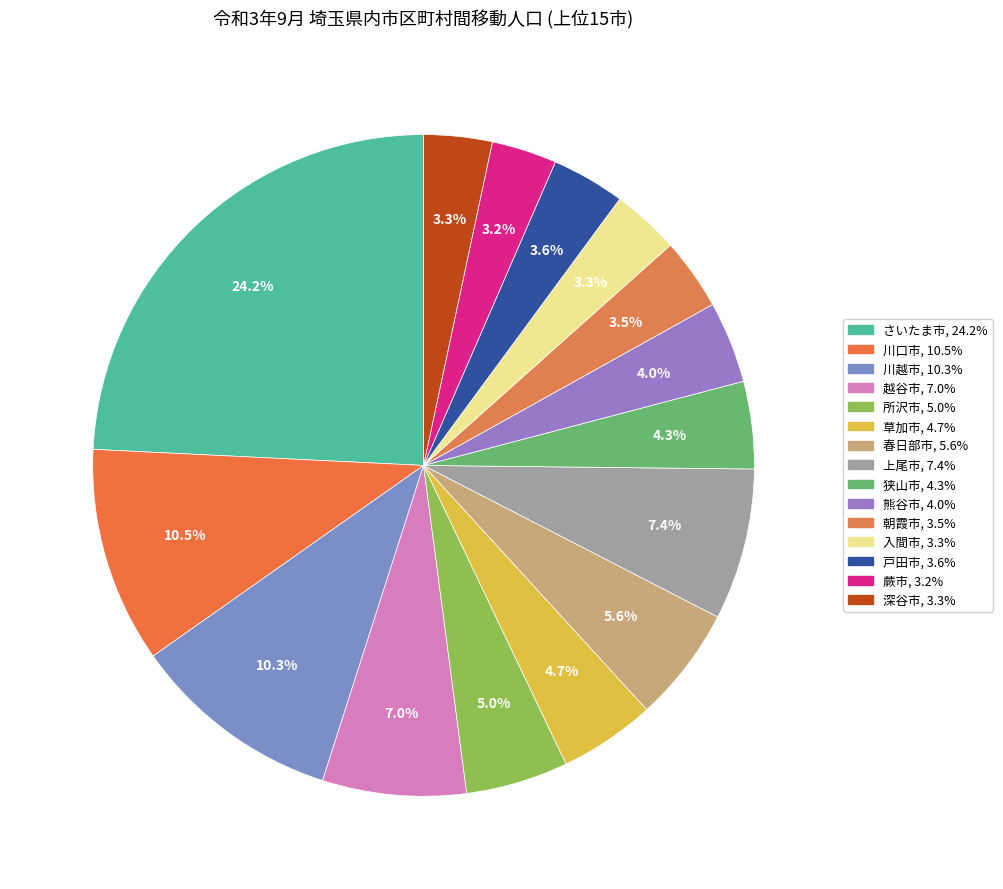

Which category has the biggest portion of the pie?

さいたま市